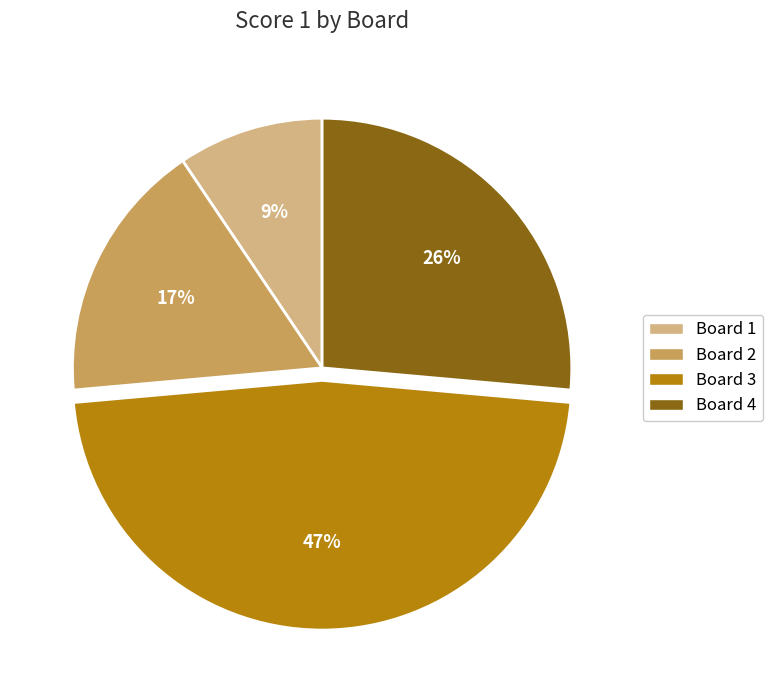

Count the number of slices in the pie.

4